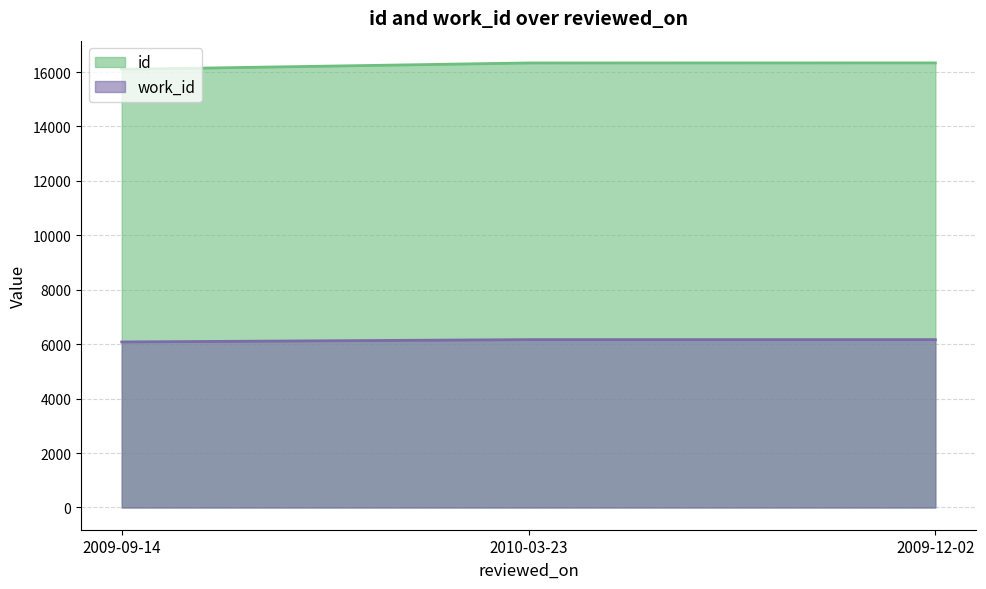

What is the difference between the maximum and minimum values in the work_id series?

85